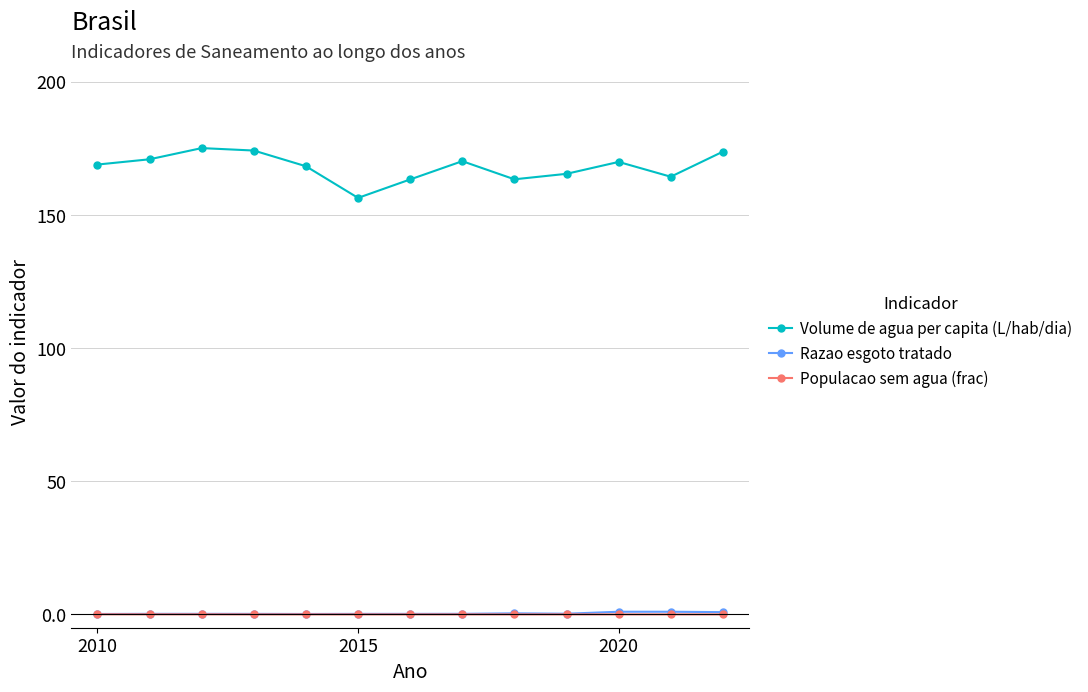

Does the chart have visible grid lines?

Yes